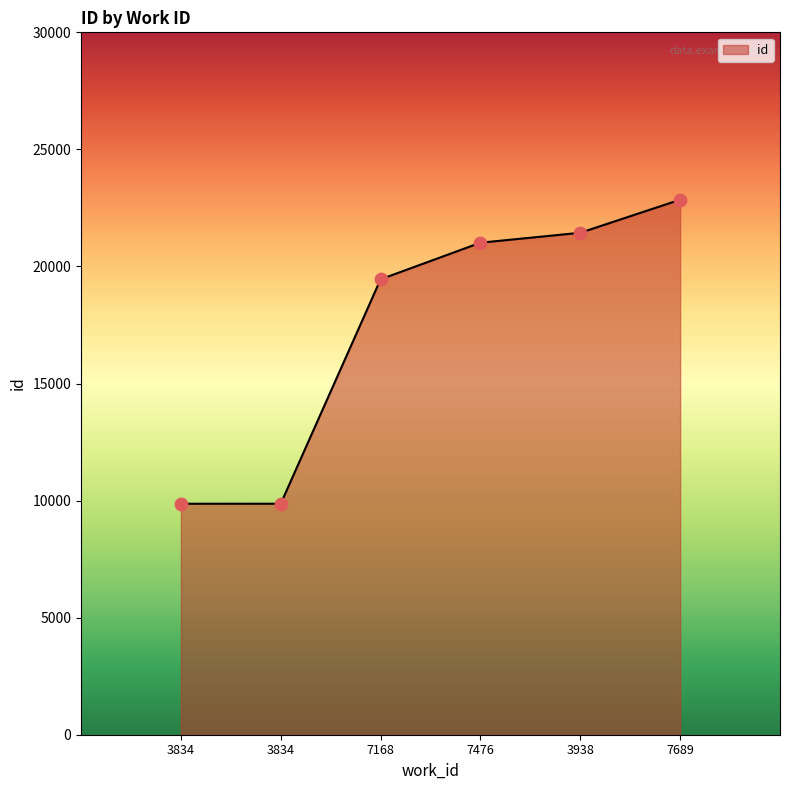

What is the change in value from 3938 to 7689?

+1413